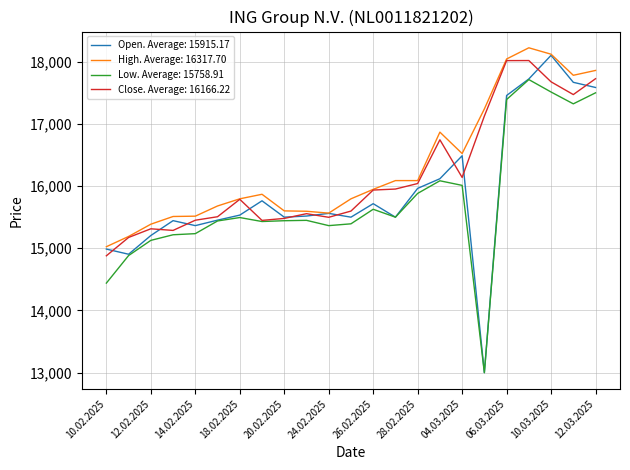

What is the greatest value displayed?

18223